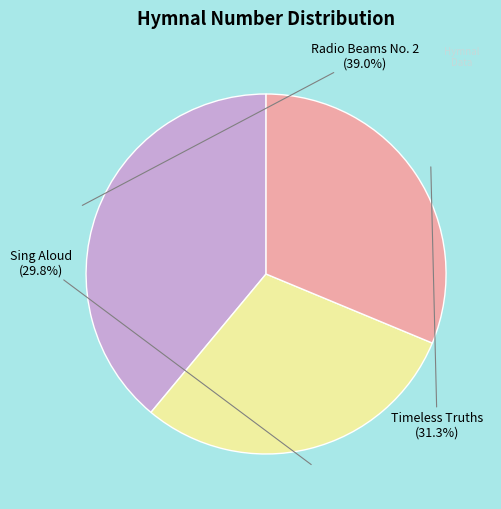

To the nearest percent, what is the difference between the Radio Beams No. 2 and Timeless Truths slice percentages?

8%